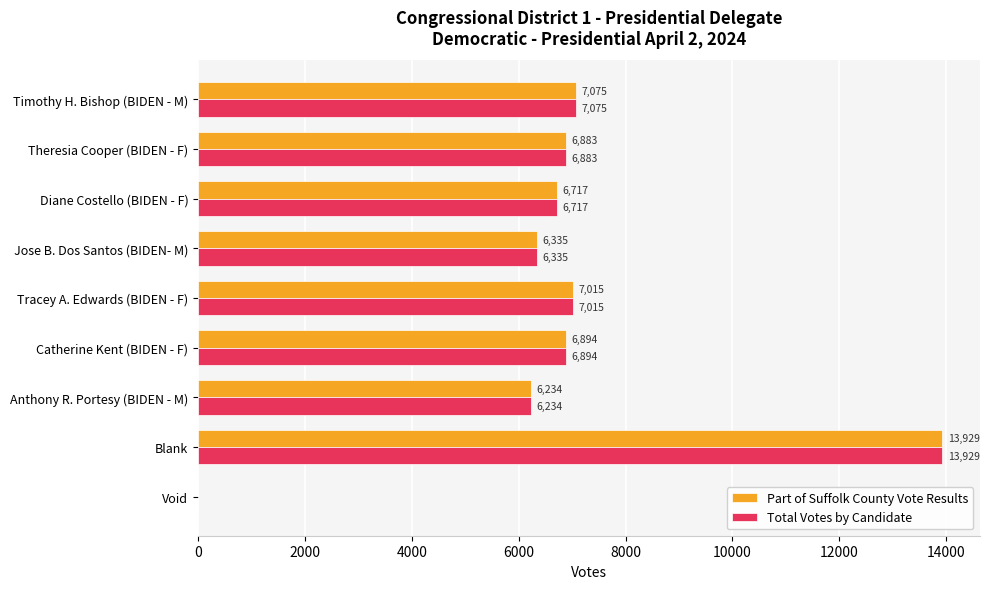

What is the average value of the Total Votes by Candidate series?

6787